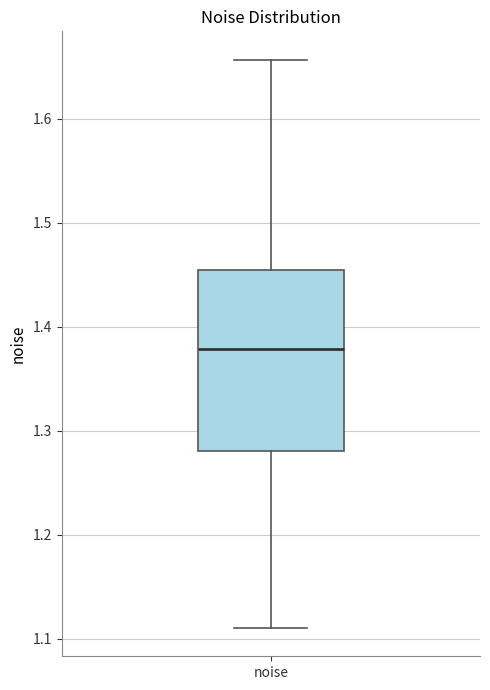

Where does the lower whisker of the box for noise end on the y-axis? The values are not printed on the chart, so give them approximately, as read against the axis.

1.11